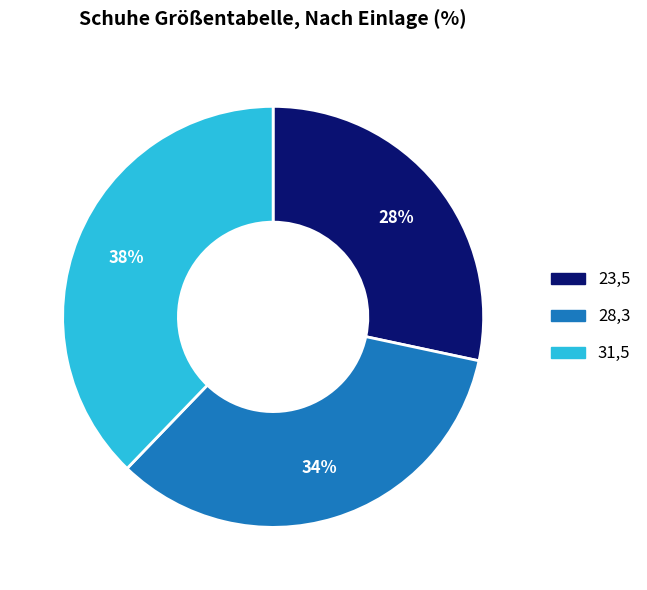

To the nearest percent, what is the difference between the 28,3 and 31,5 slice percentages?

4%